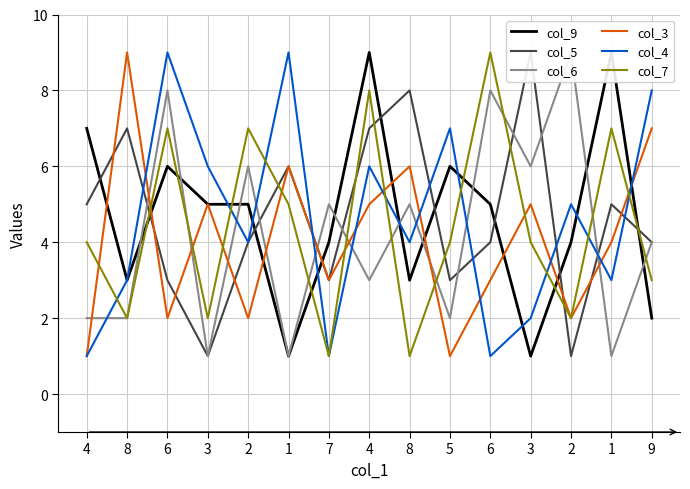

Where is the first local maximum for col_9?

6